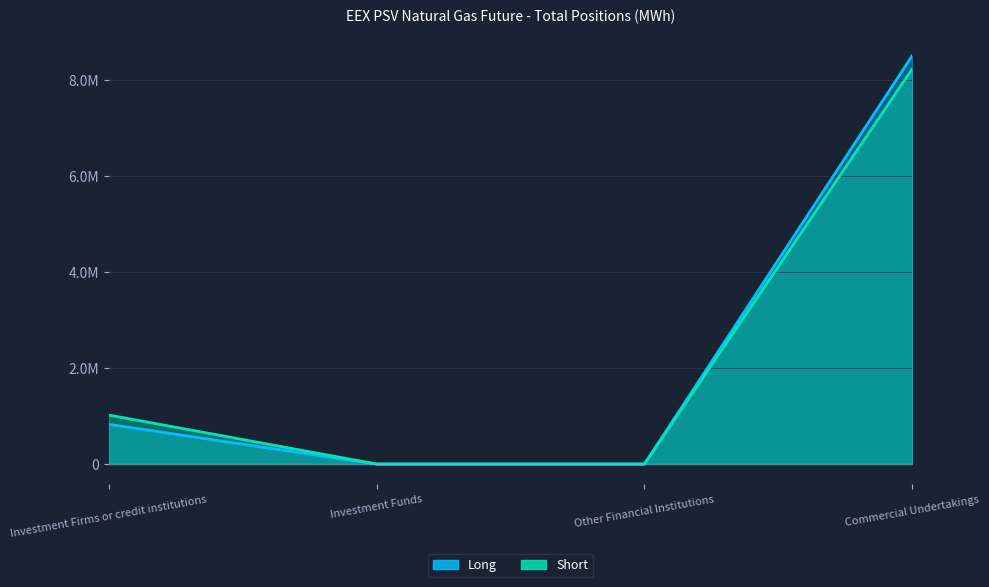

List the labels in order of Long value, smallest first.

Investment Funds, Other Financial Institutions, Investment Firms or credit institutions, Commercial Undertakings